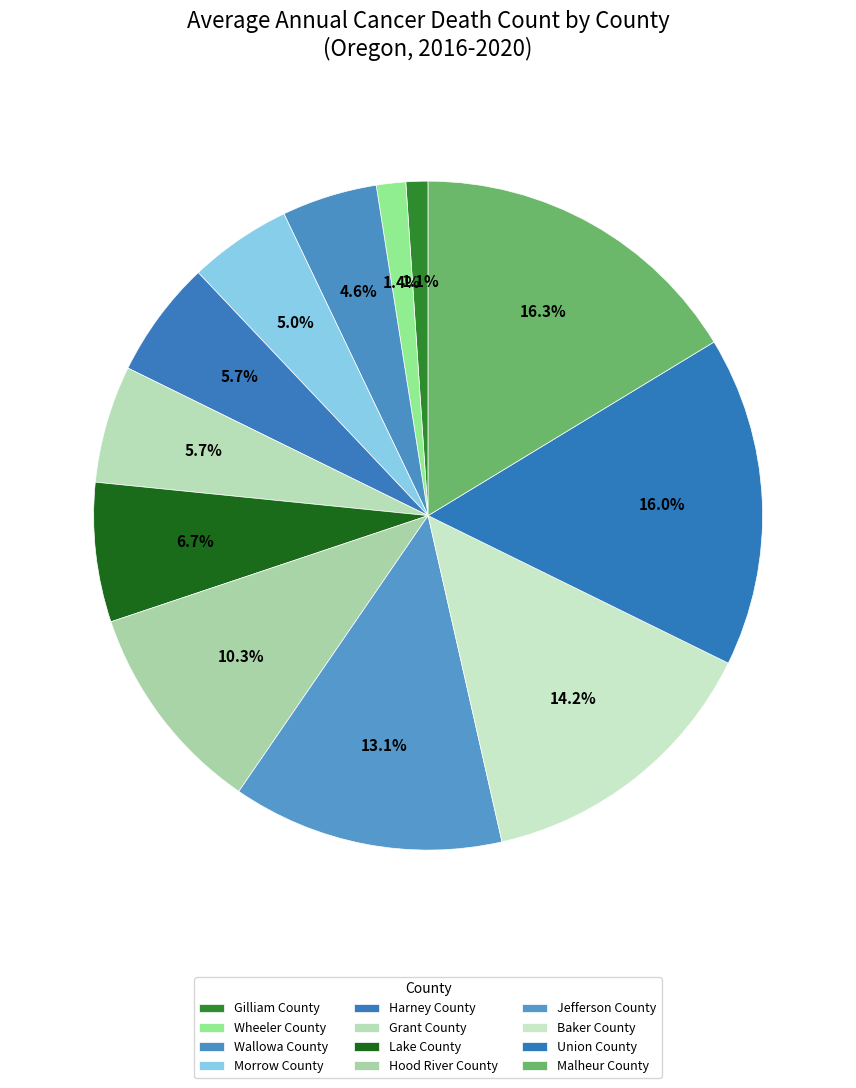

To the nearest percent, what percentage of the pie is Harney County?

6%